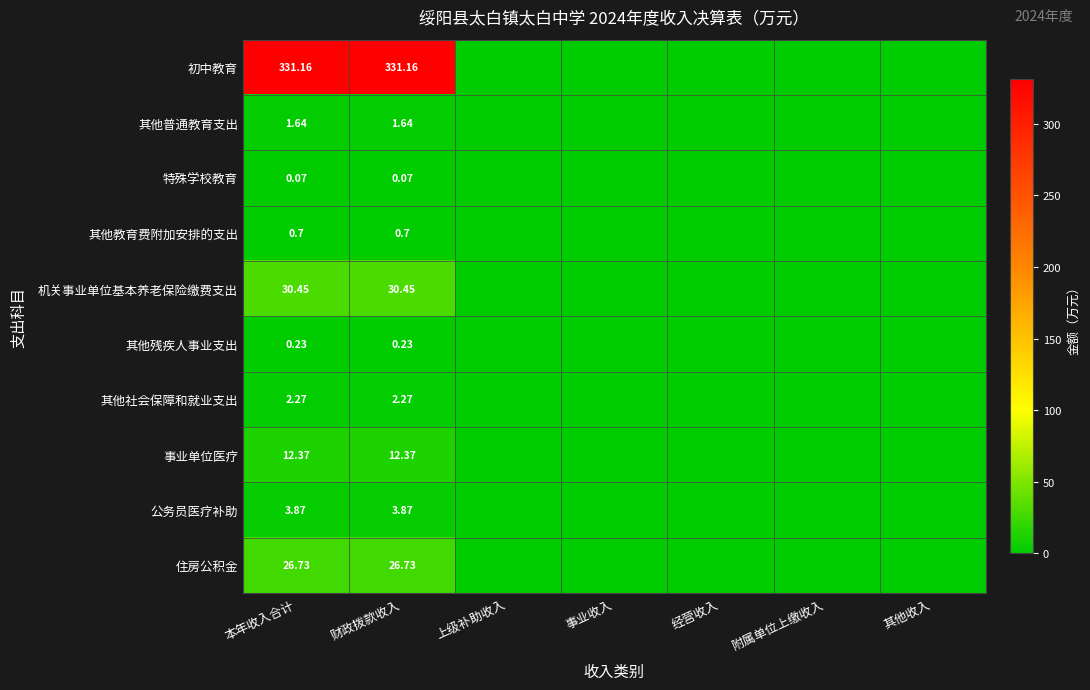

Rank the series at 财政拨款收入 from lowest to highest value.

特殊学校教育, 其他残疾人事业支出, 其他教育费附加安排的支出, 其他普通教育支出, 其他社会保障和就业支出, 公务员医疗补助, 事业单位医疗, 住房公积金, 机关事业单位基本养老保险缴费支出, 初中教育